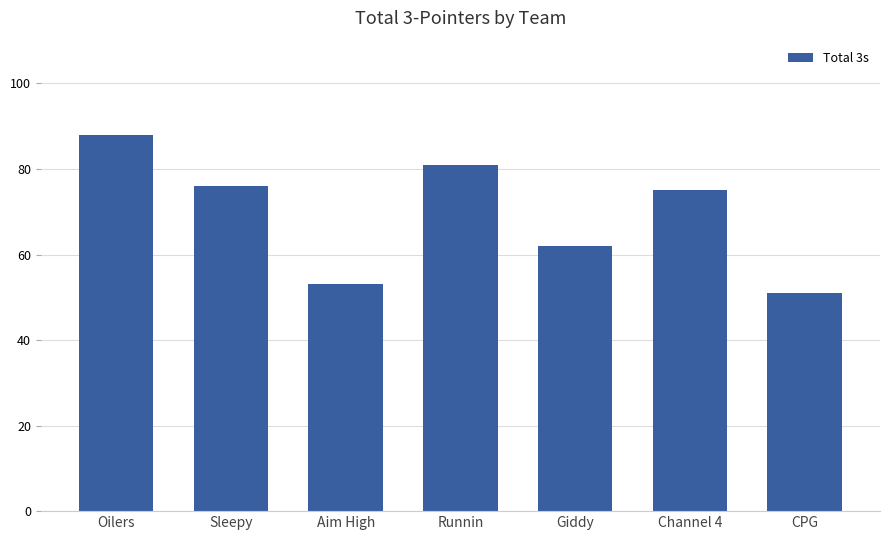

How many bars are there in total?

7